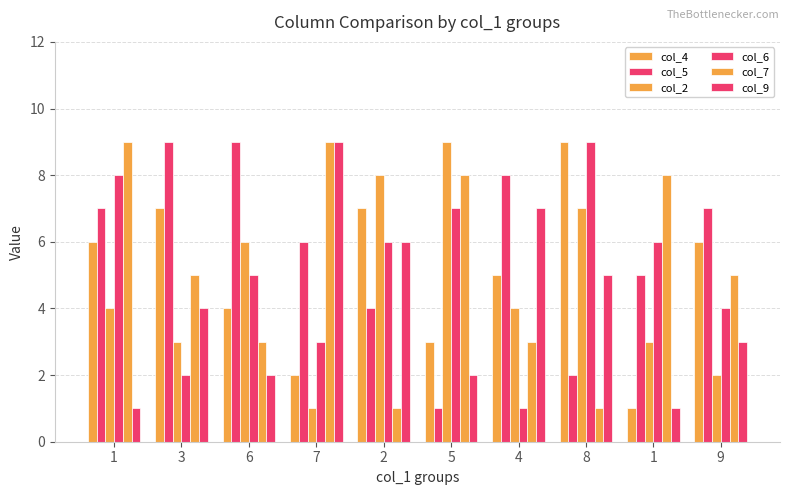

Does the chart contain any negative values?

No